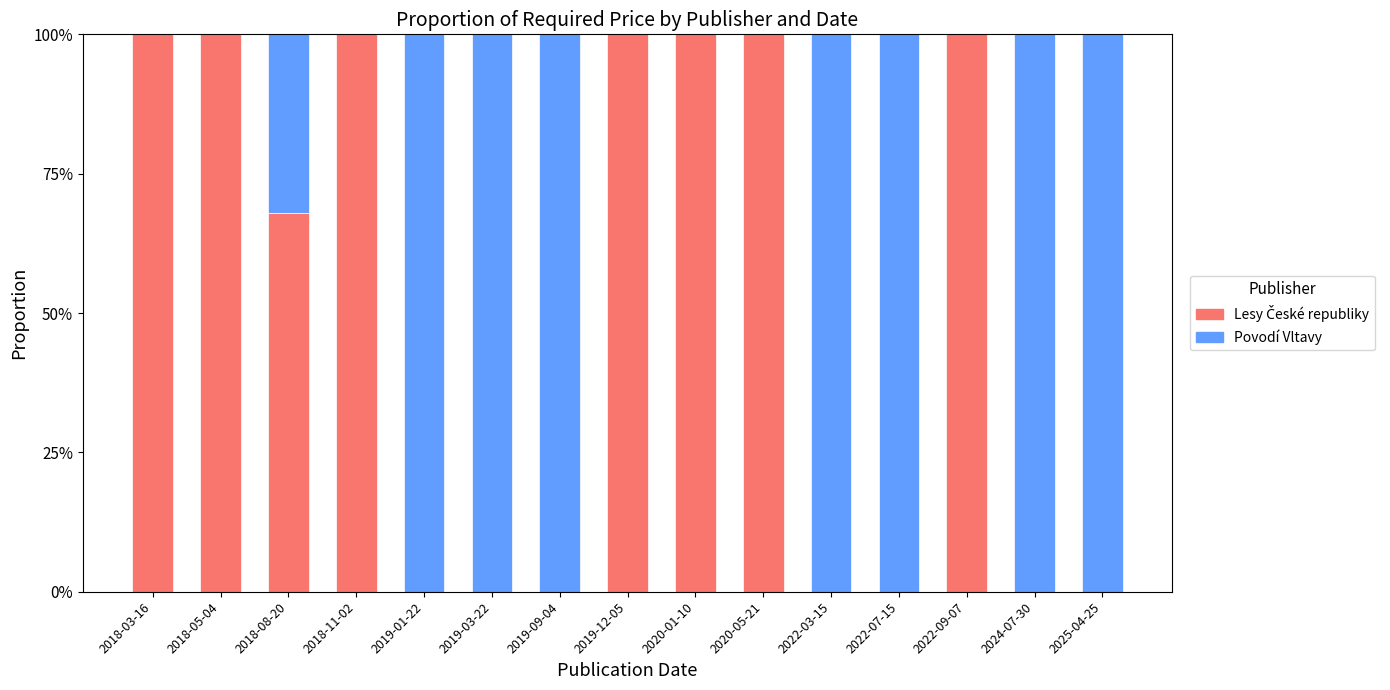

List the series in order of their peak value, lowest first.

Lesy České republiky, Povodí Vltavy